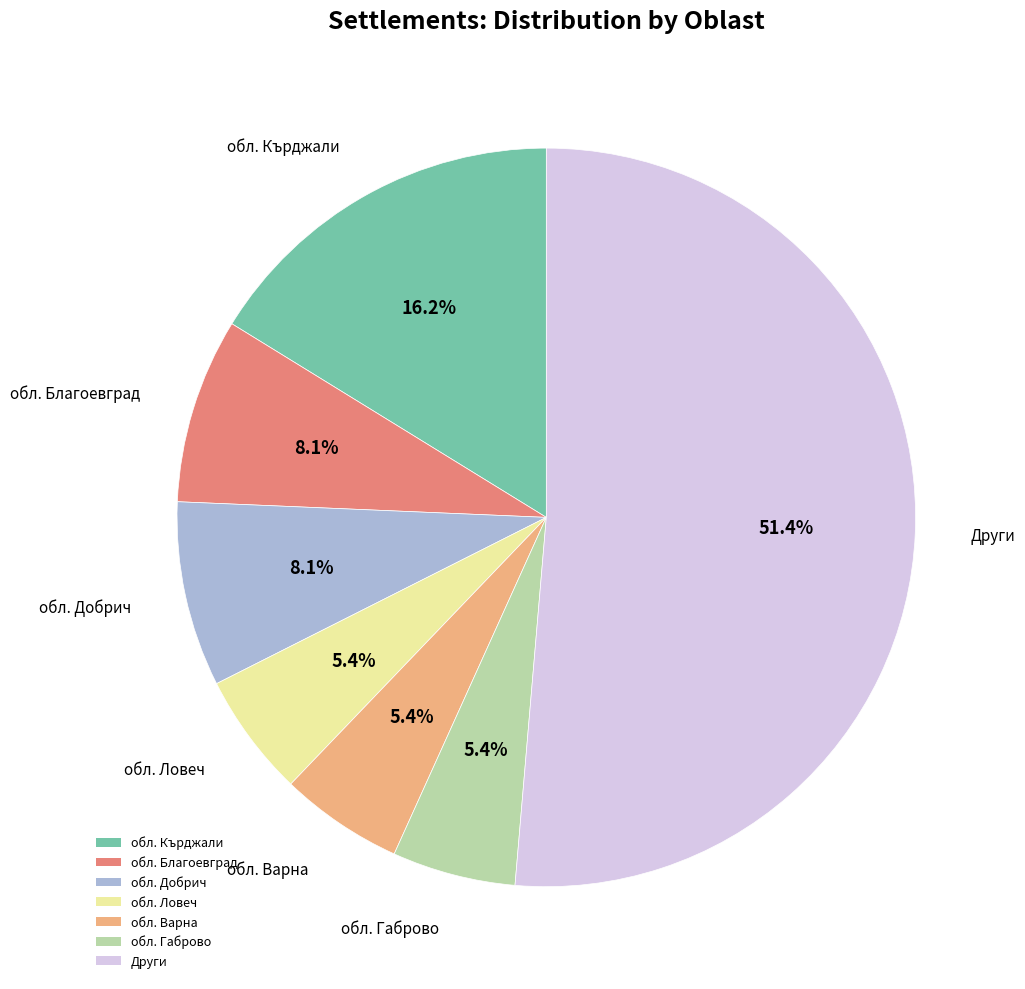

Between обл. Добрич and обл. Ловеч, which is larger?

обл. Добрич